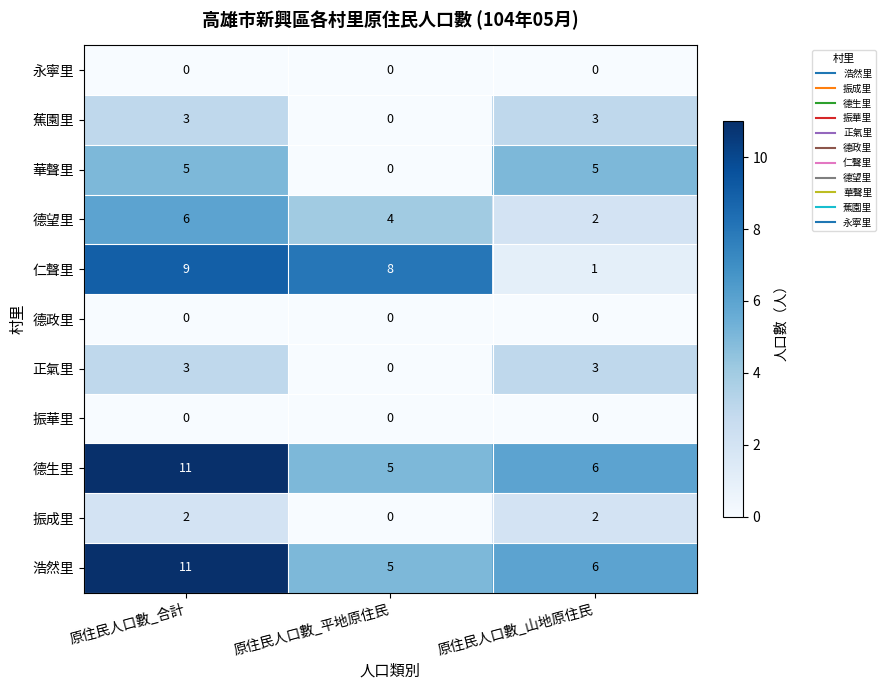

The value of 正氣里 at 原住民人口數_山地原住民 is 2. True or false?

False